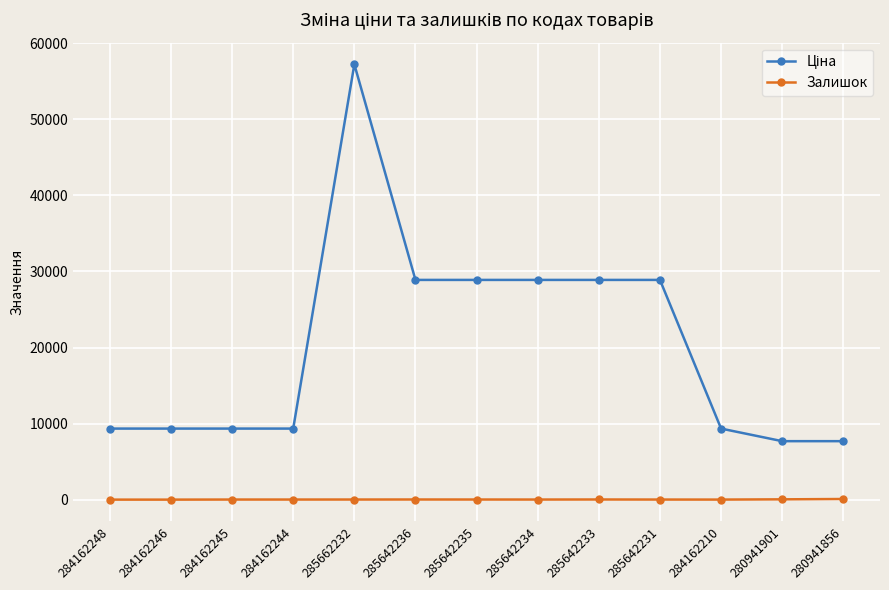

At how many categories does at least one series exceed 6526?

13